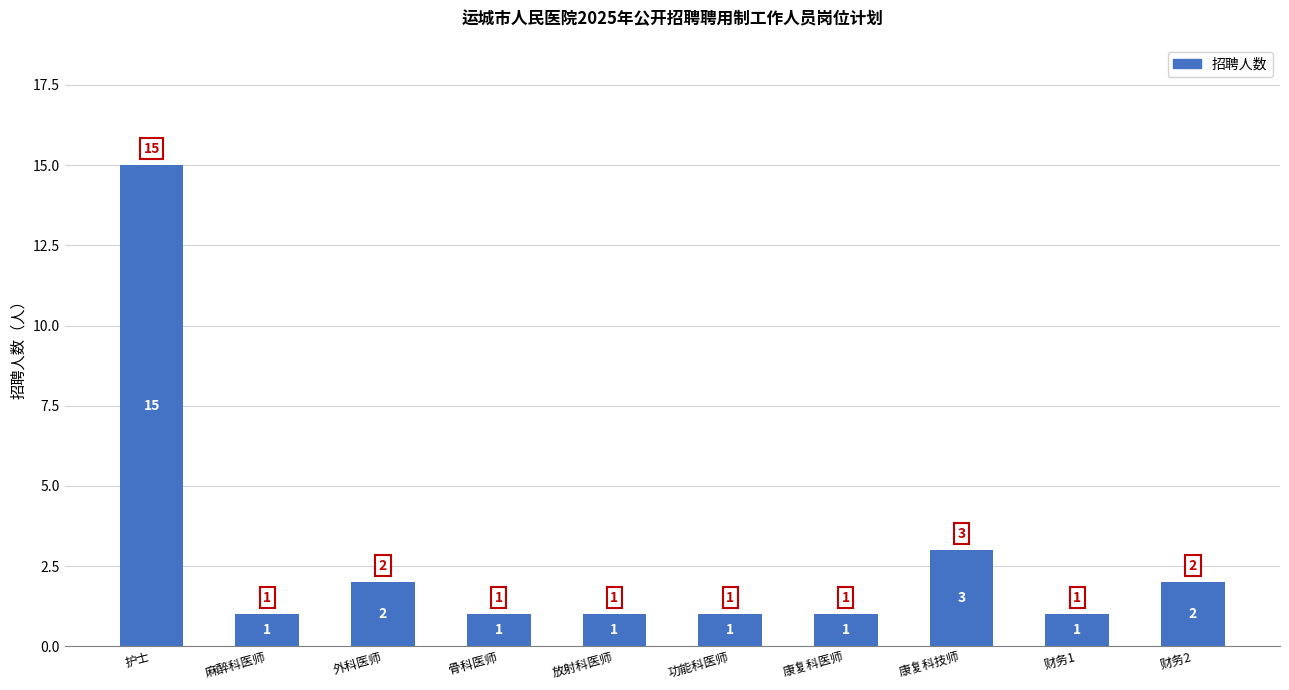

What is the maximum value shown in the chart?

15